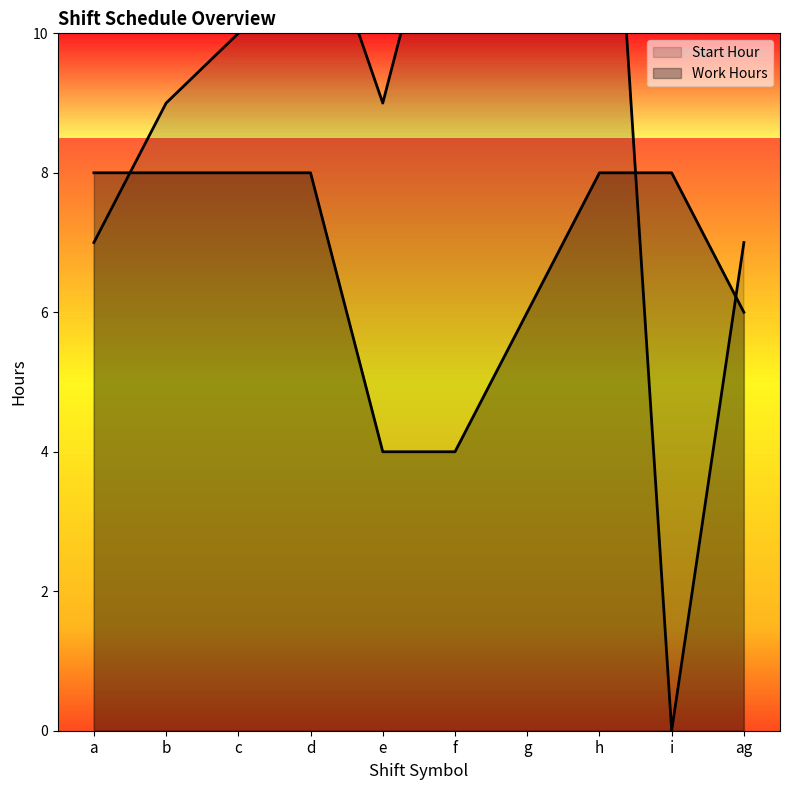

How many lines are shown in the chart?

2